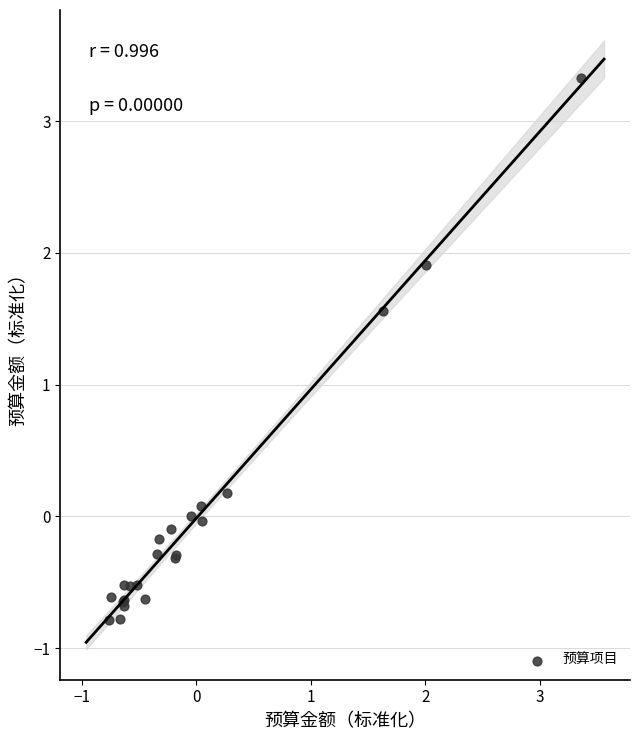

What Y value in the scatter plot is closest to 1?

1.6